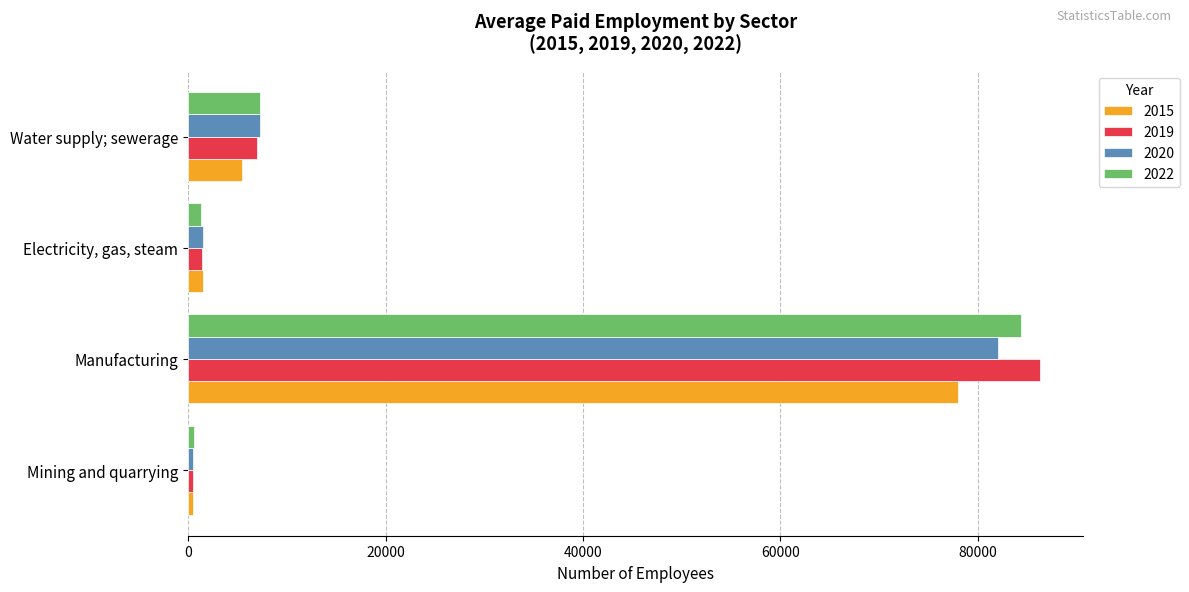

What is the difference between the highest and lowest values at Manufacturing?

8348